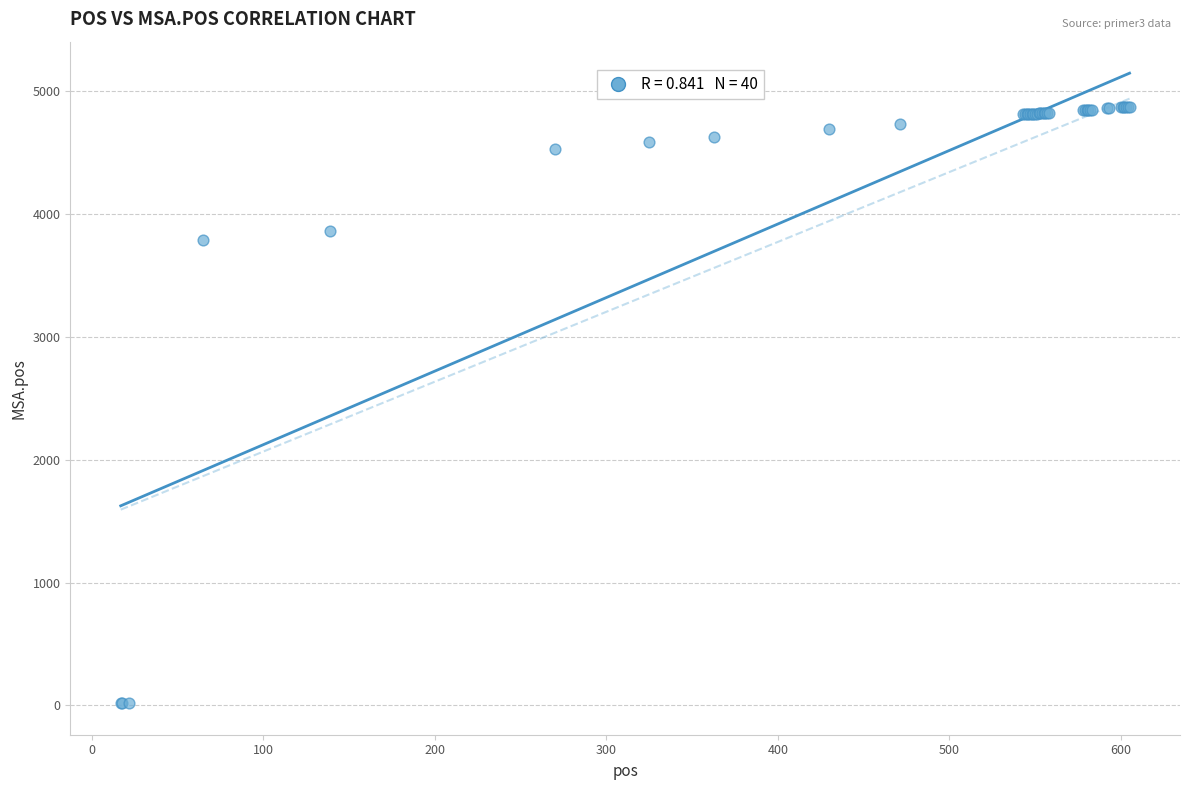

What Y value in the scatter plot is closest to 2445?

3789